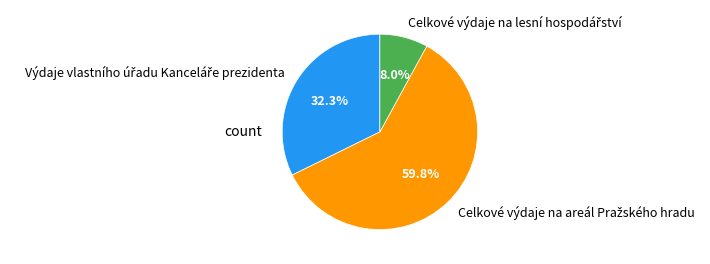

How many segments does this pie chart have?

3